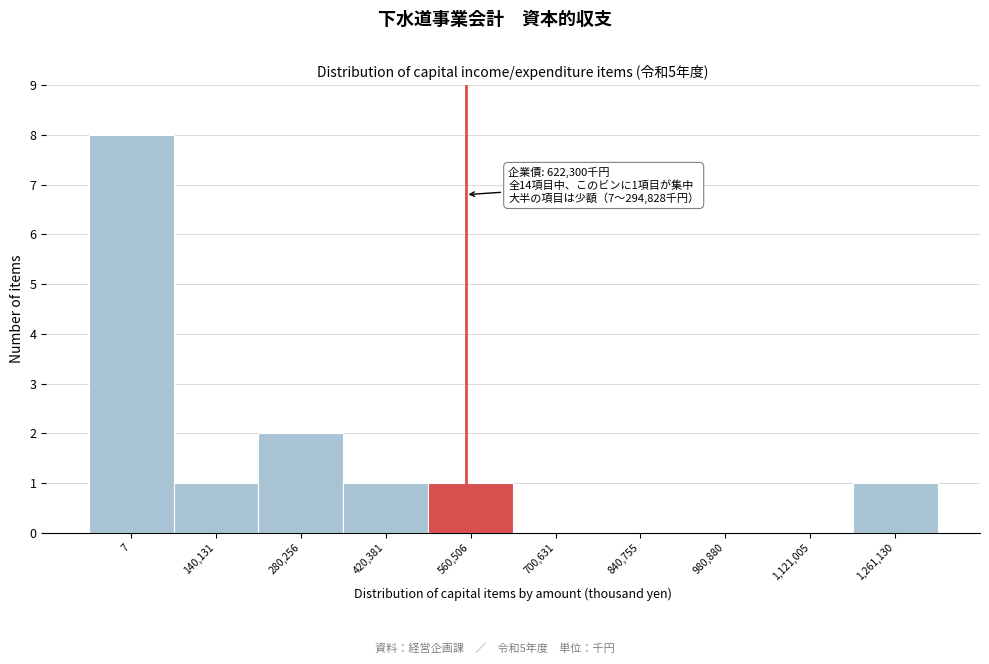

Reading right to left, list all the values displayed in this chart.

1,261,130=1	1,121,005=0	980,880=0	840,755=0	700,631=0	560,506=1	420,381=1	280,256=2	140,131=1	7=8